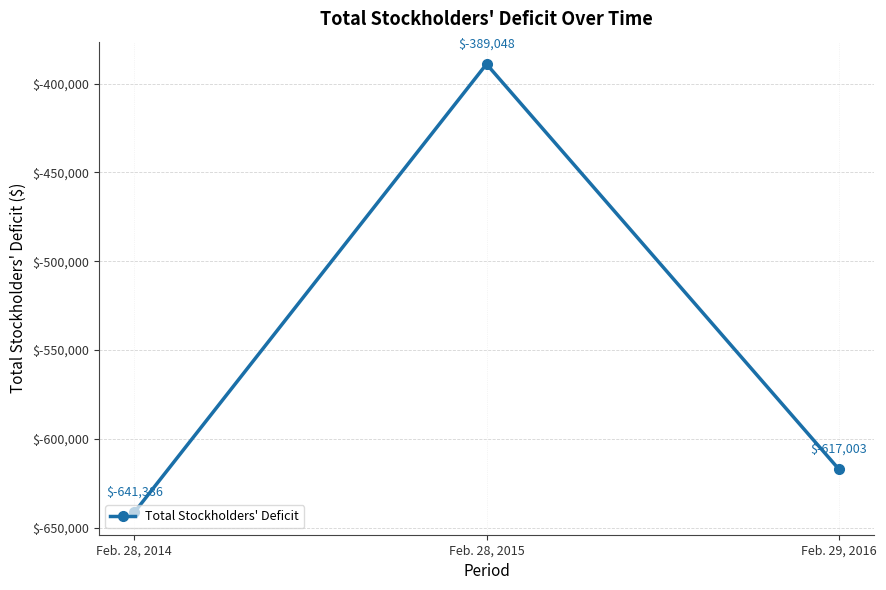

At which label is the value closest to -515217?

Feb. 29, 2016